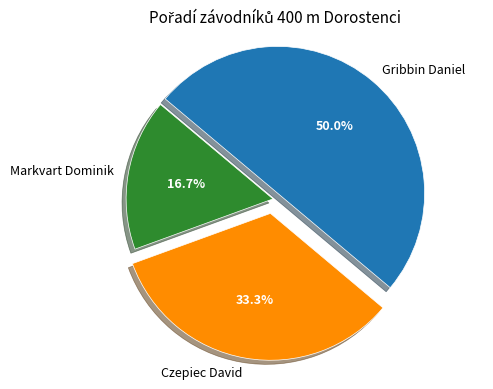

What percentage is the Czepiec David slice, to the nearest percent?

33%